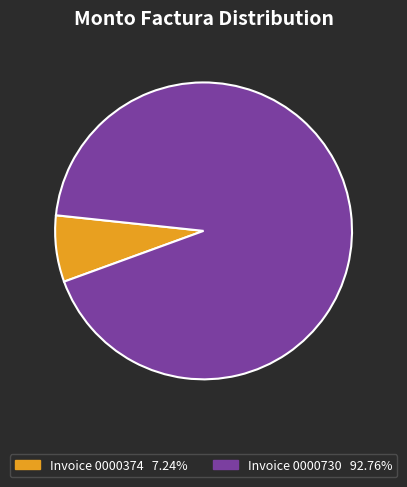

Does any single category account for the majority?

Yes